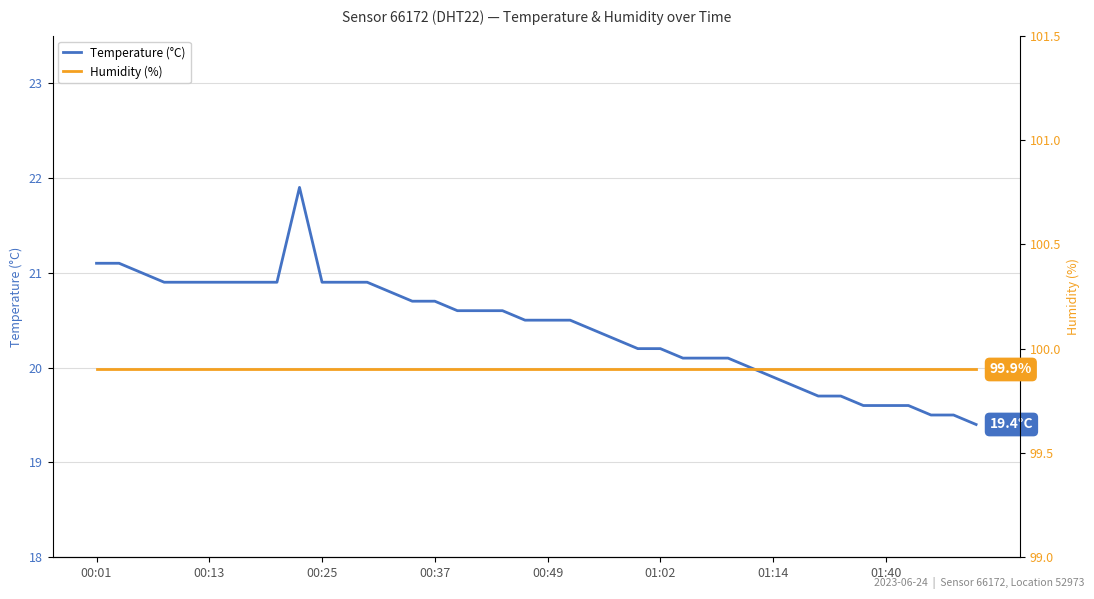

What is the total value across all series at 21?

120.4